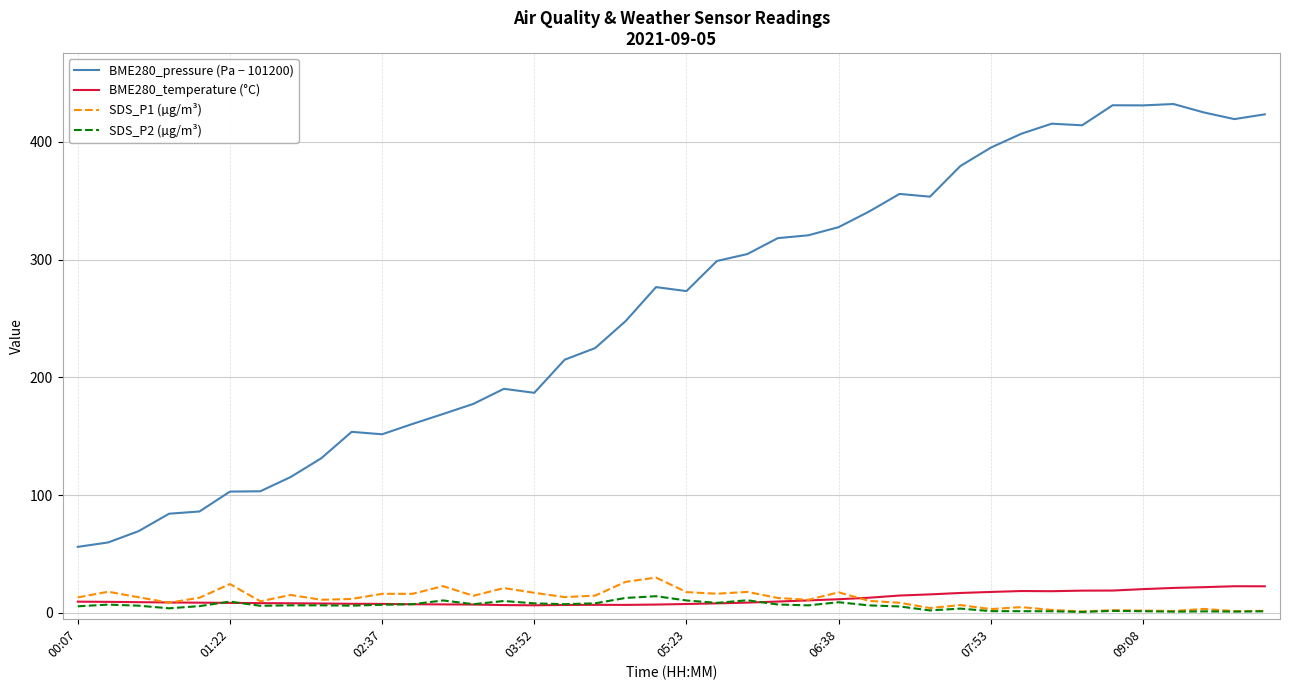

Which series has the largest total across all categories?

BME280_pressure (Pa − 101200)